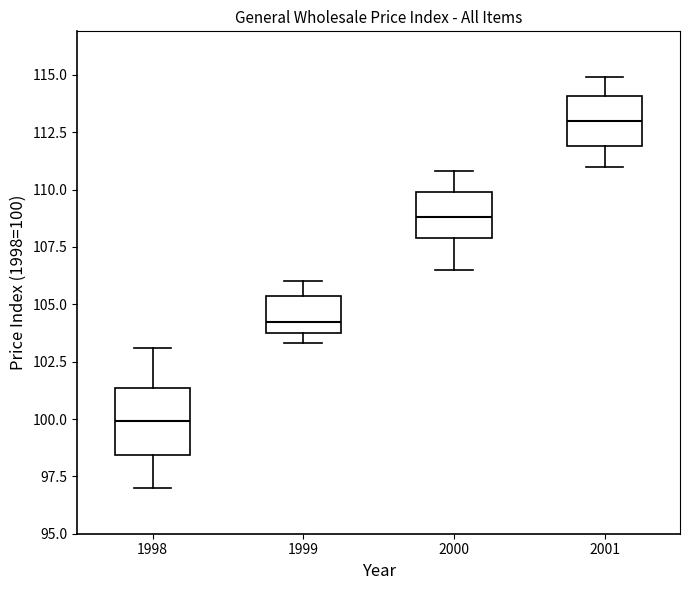

Which box is the tallest, from its lower edge to its upper edge?

1998